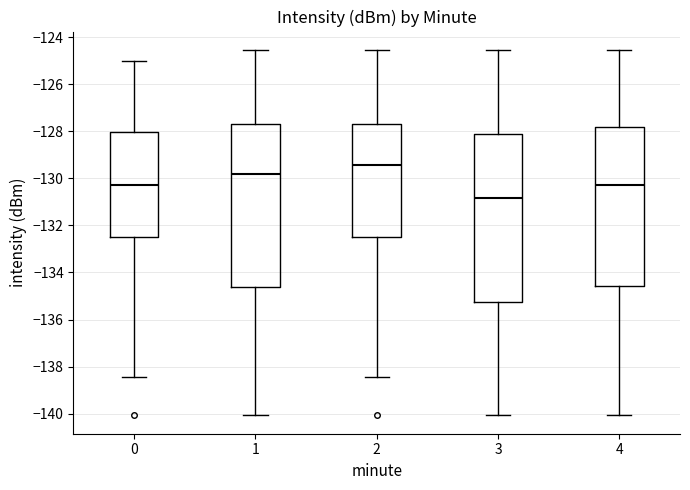

Where is the lower edge of the box at x = 2 on the y-axis? The values are not printed on the chart, so give them approximately, as read against the axis.

-132.4